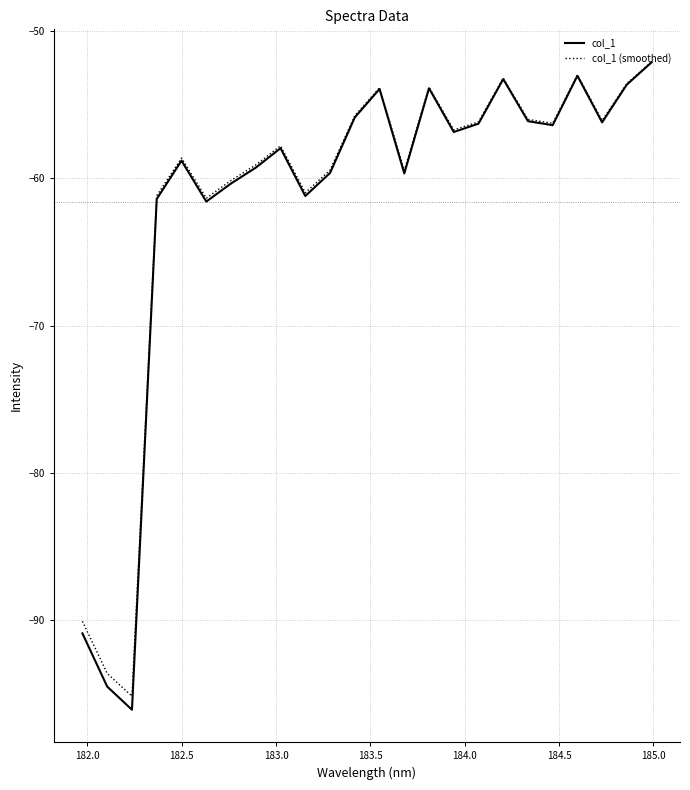

How many interior local peaks does the col_1 series have?

6